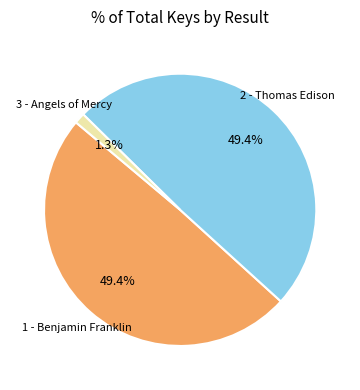

What percentage is the 1 - Benjamin Franklin slice, to the nearest percent?

49%